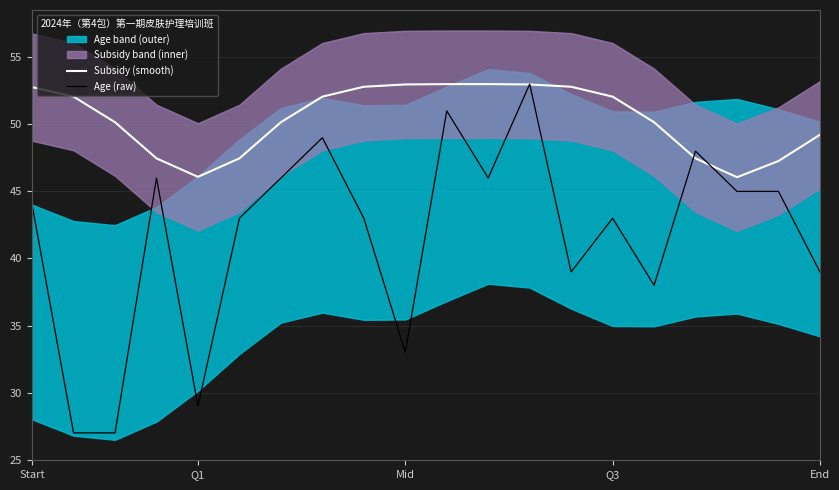

What is the sum of all Subsidy (smooth) values?

1008.0